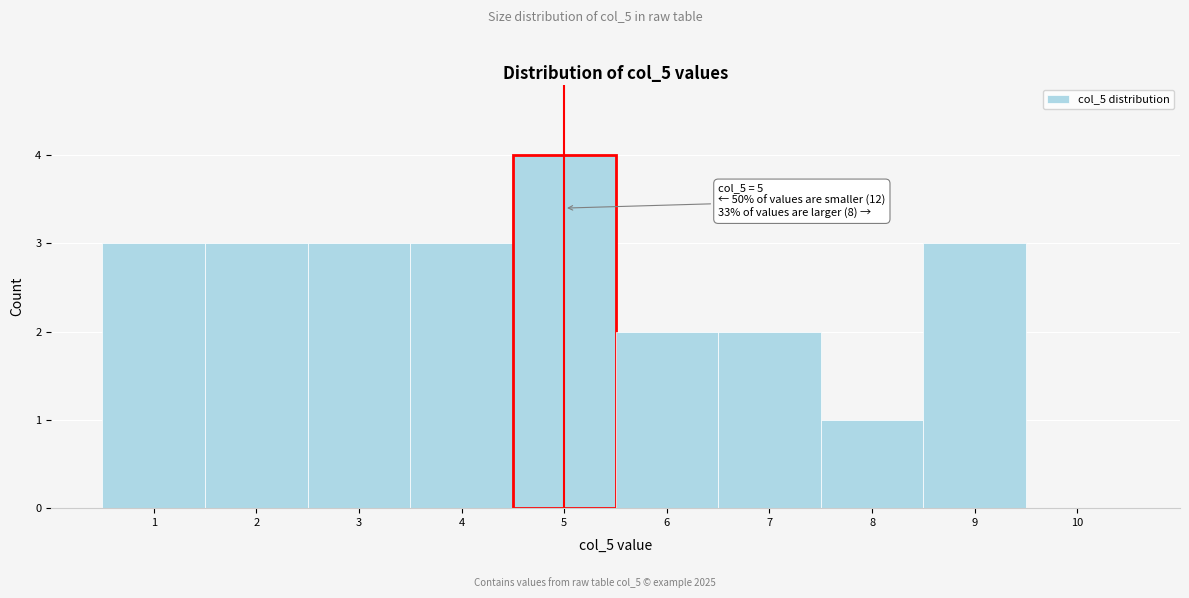

Which range on the x-axis has the tallest bar?

4.5 to 5.5